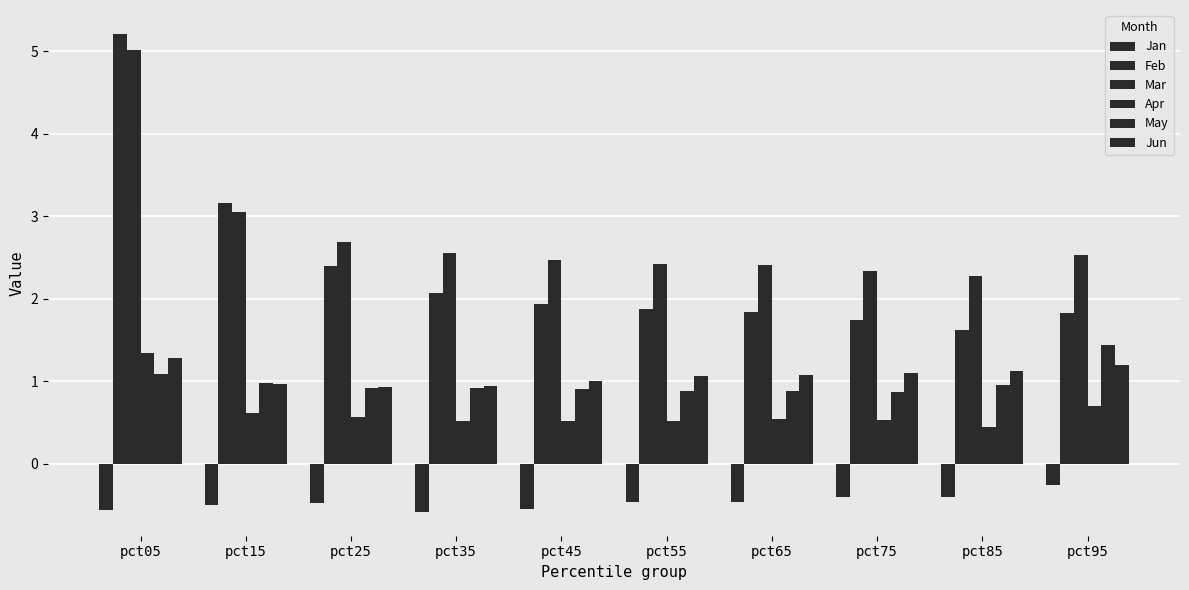

Does the chart contain stacked bars?

No